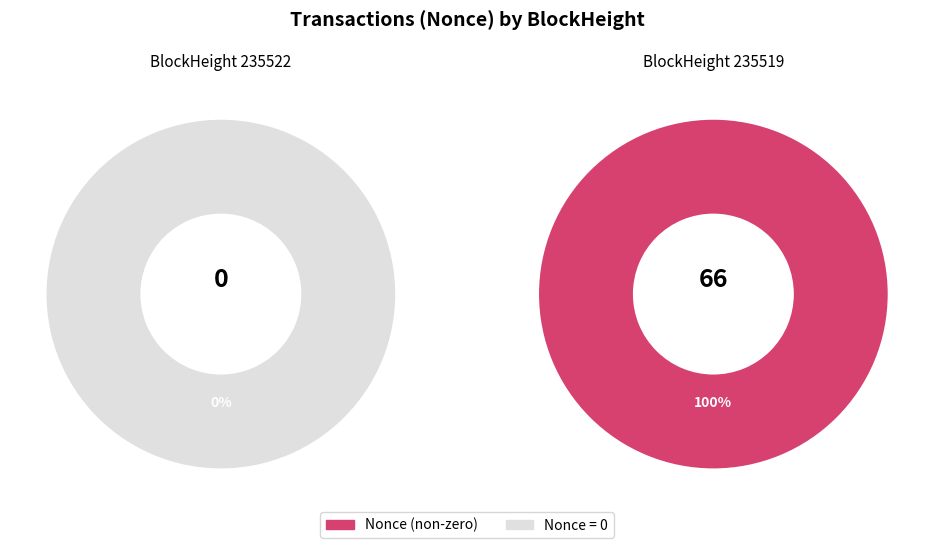

Which has a higher value, 235519 or 235522?

235519